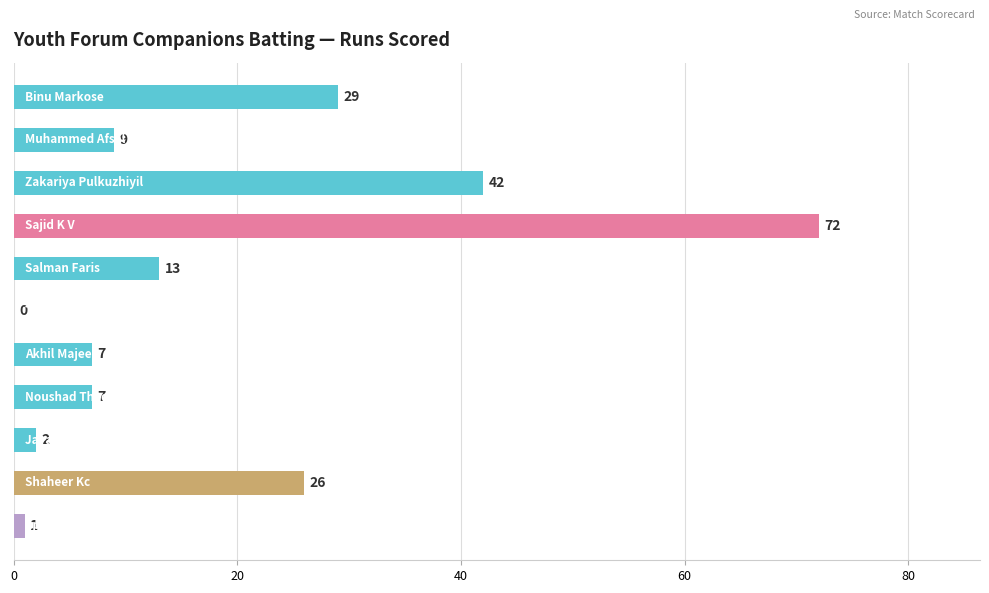

What is the sum of all values?

208